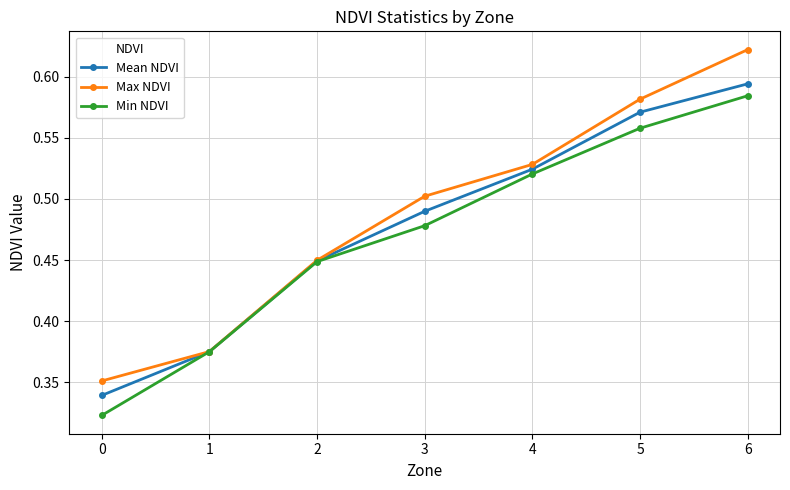

Which series has the largest range (max minus min)?

Max NDVI